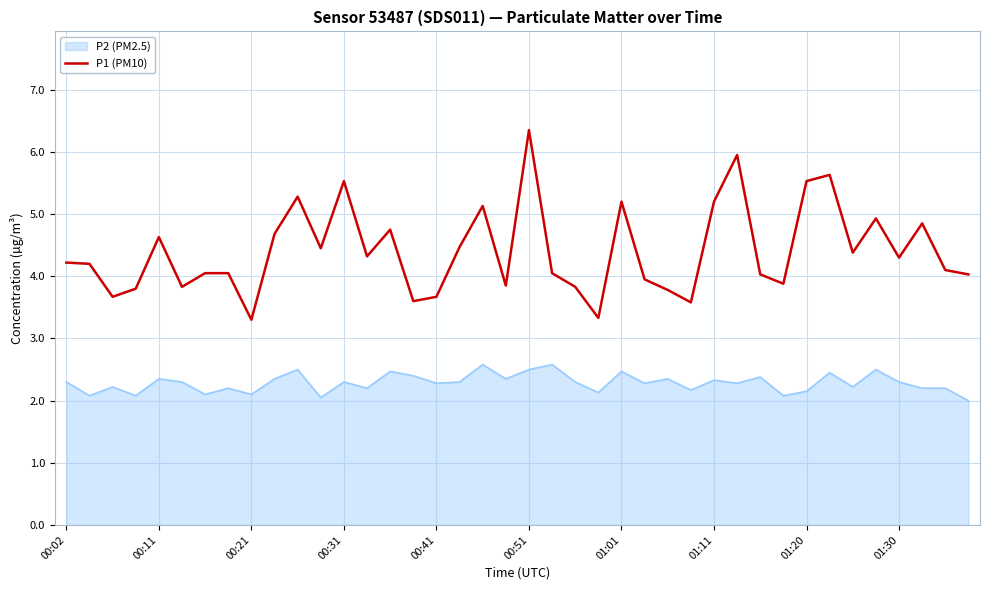

What is the difference between the maximum and minimum values in the P2 (PM2.5) series?

0.6